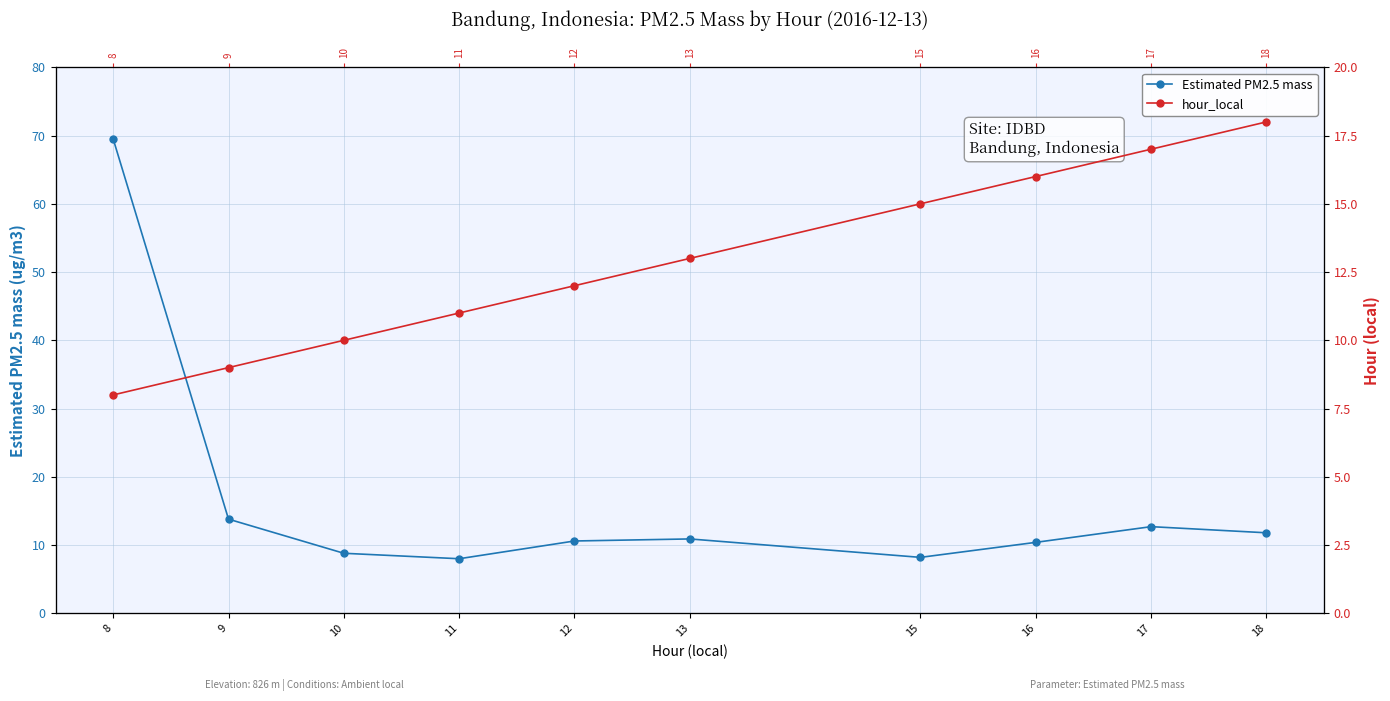

How many lines are shown in the chart?

2